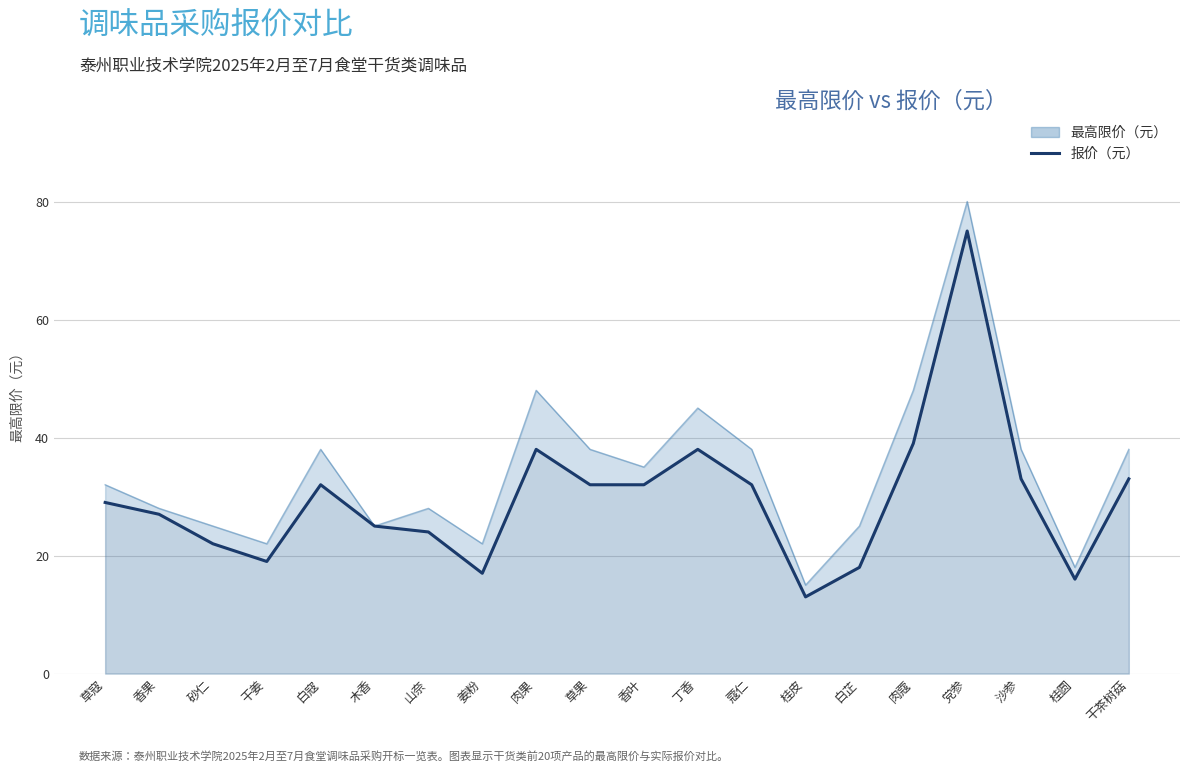

Rank the categories by value from highest to lowest.

党参, 肉蔻, 肉果, 丁香, 沙参, 干茶树菇, 白寇, 草果, 香叶, 蔻仁, 草寇, 香果, 木香, 山奈, 砂仁, 干姜, 白芷, 姜粉, 桂圆, 桂皮